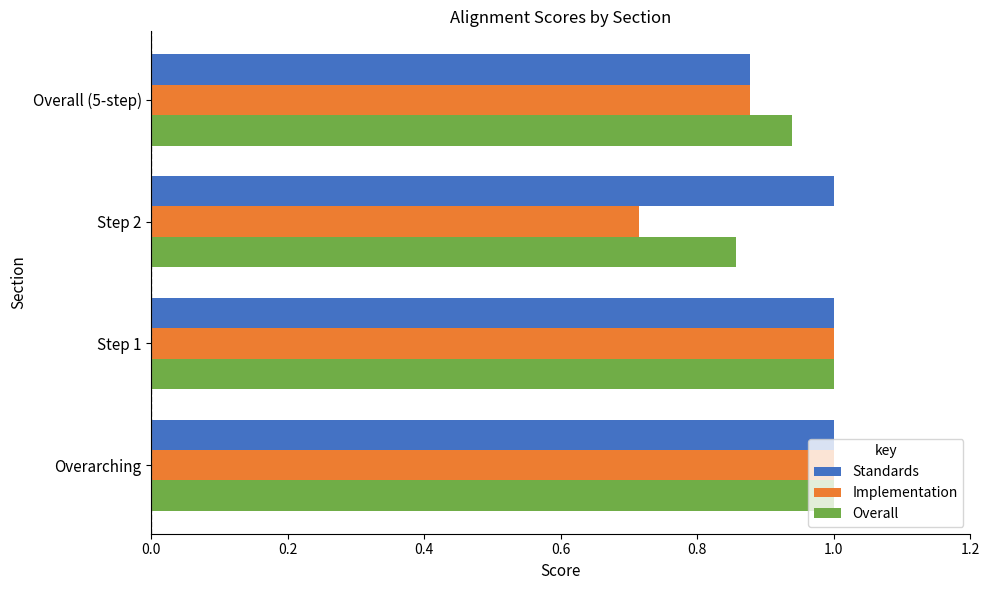

What is the difference between the maximum and minimum values in the Implementation series?

0.3